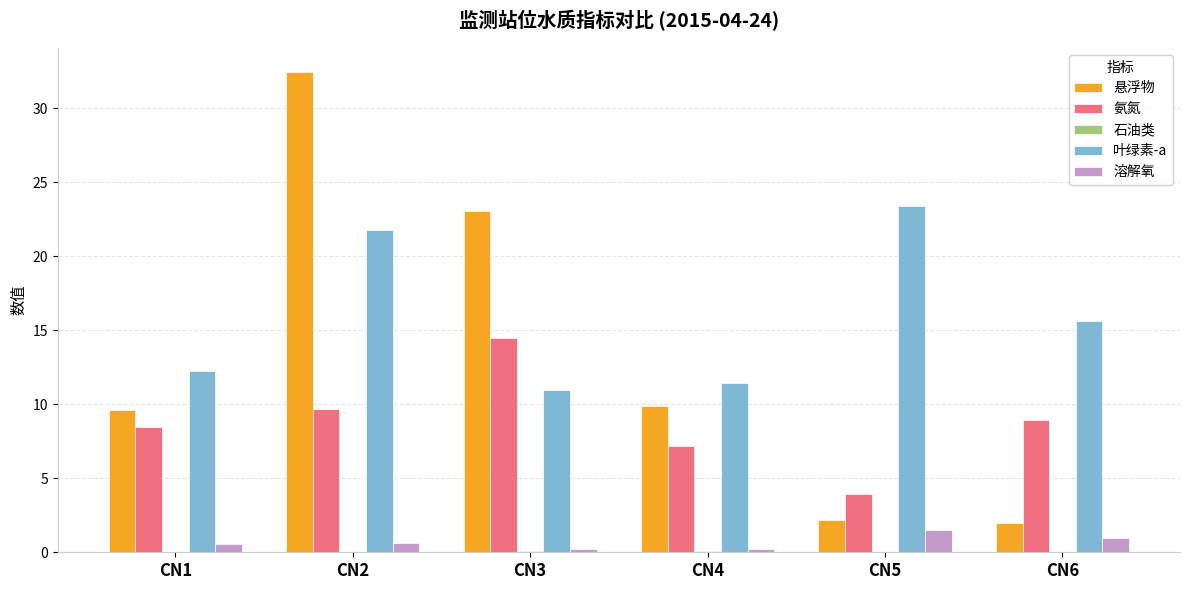

True or false: 氨氮 has a value of 9.0 at CN6.

True